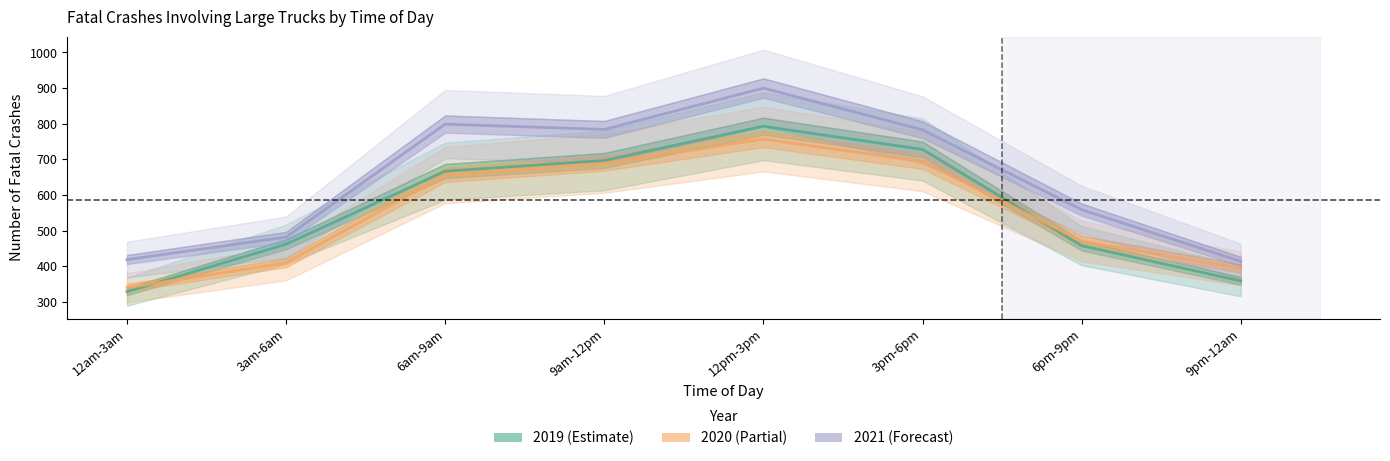

Between 9am-12pm and 6pm-9pm, which series saw the biggest shift?

2019